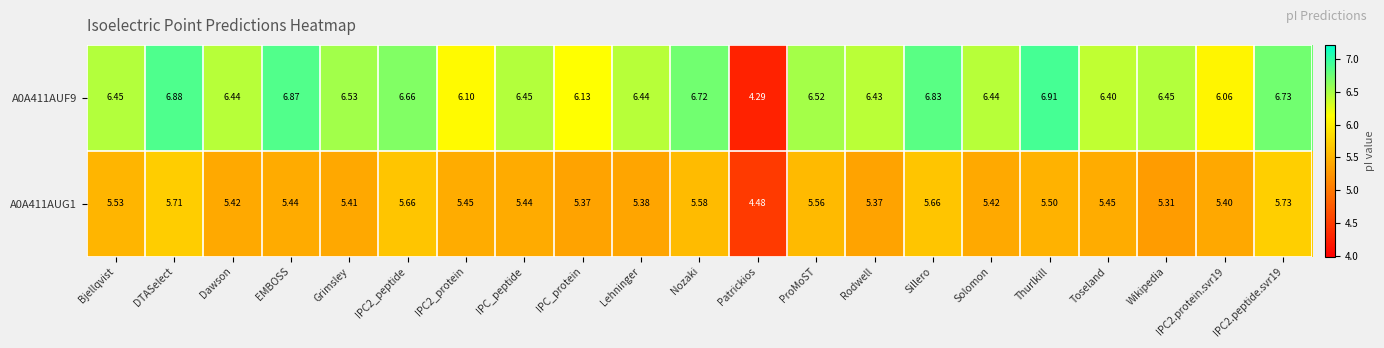

How many data points in A0A411AUG1 are less than 5?

1